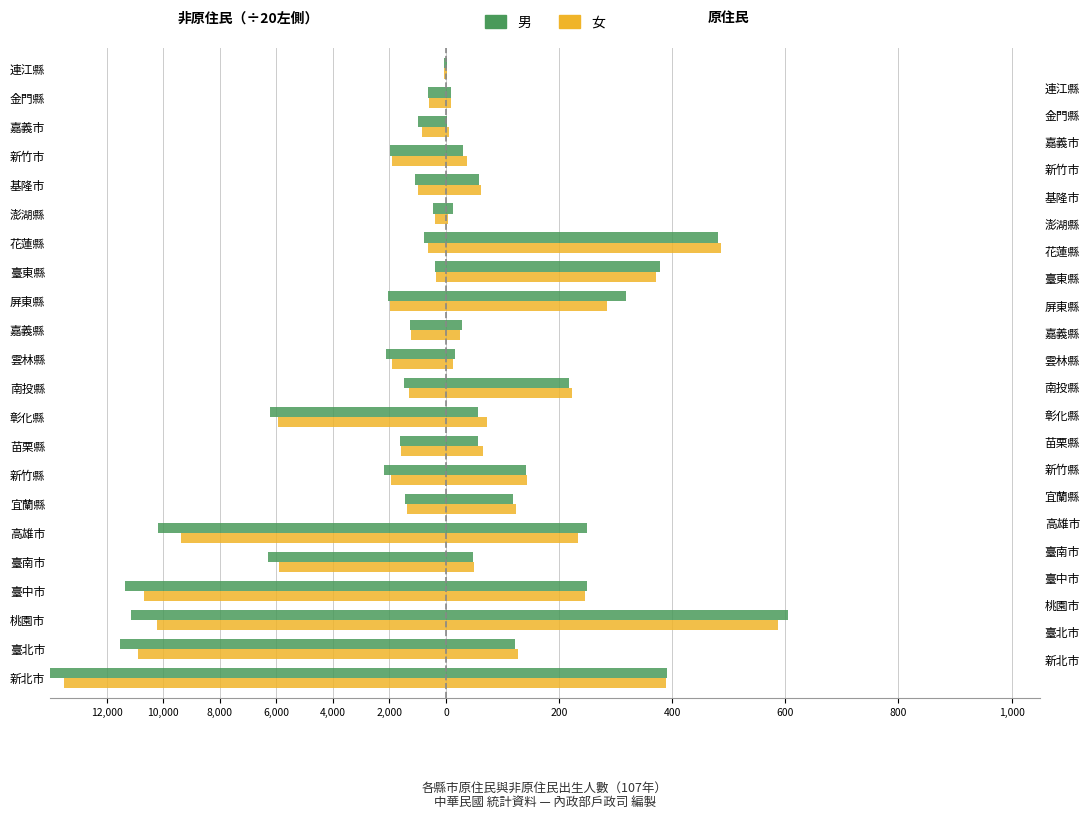

Which series has the largest range (max minus min)?

非原住民男（÷20）